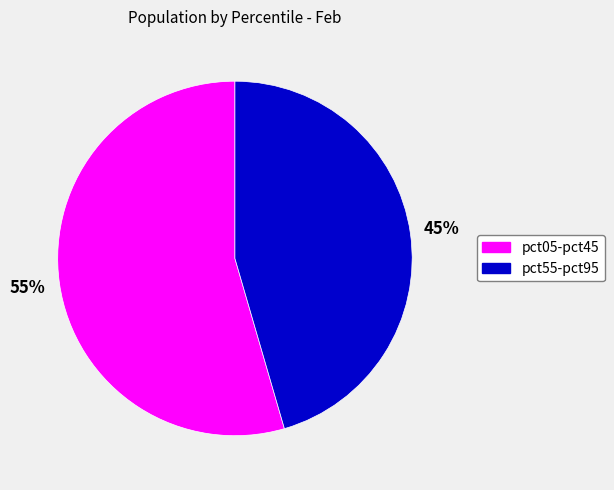

To the nearest percent, what is the average slice percentage?

50%